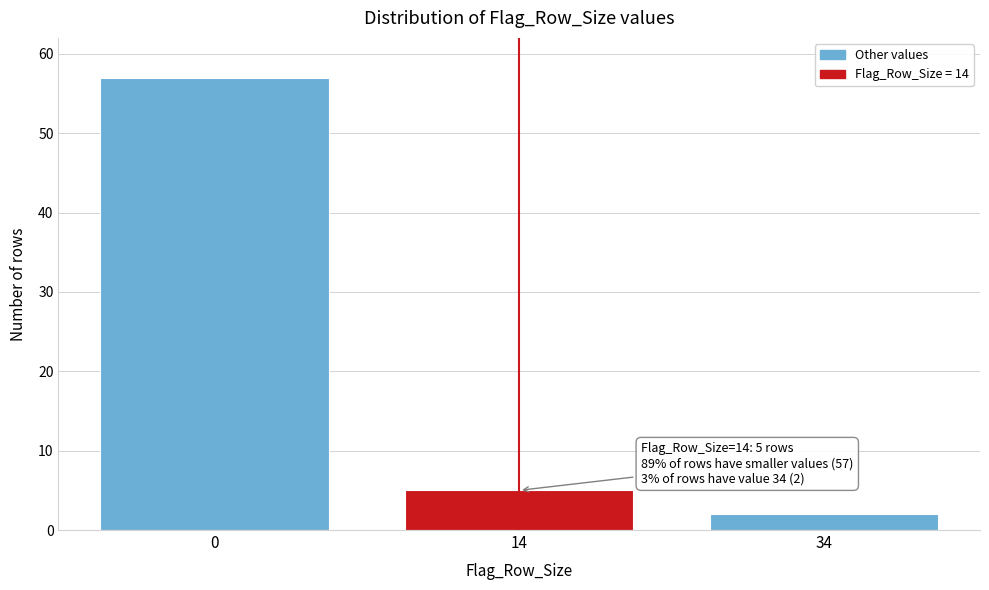

Reading left to right, list all the values displayed in this chart.

57	5	2